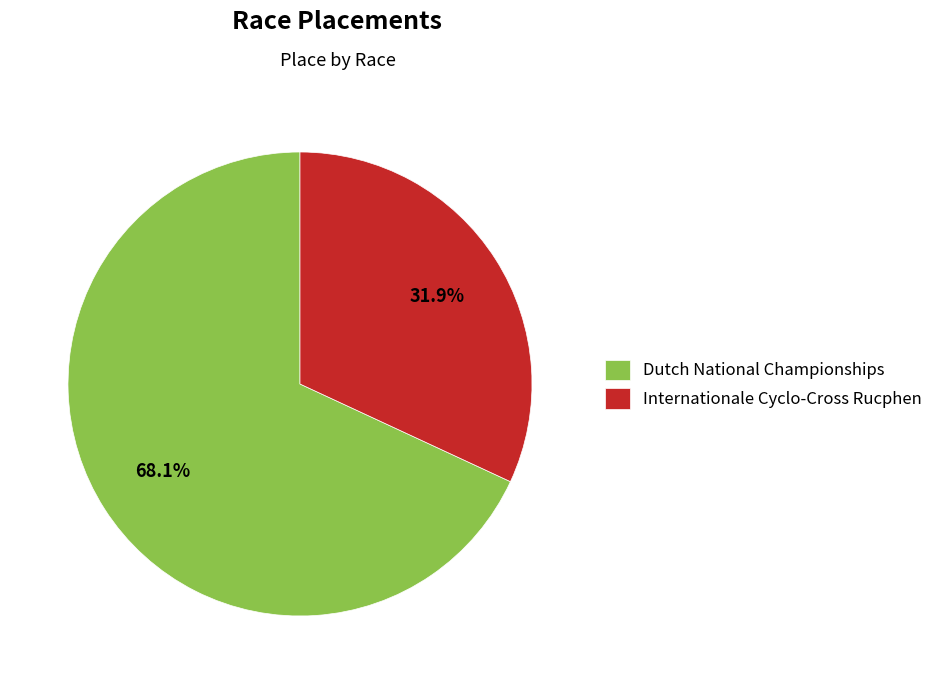

True or false: Internationale Cyclo-Cross Rucphen accounts for 32% of the total.

True